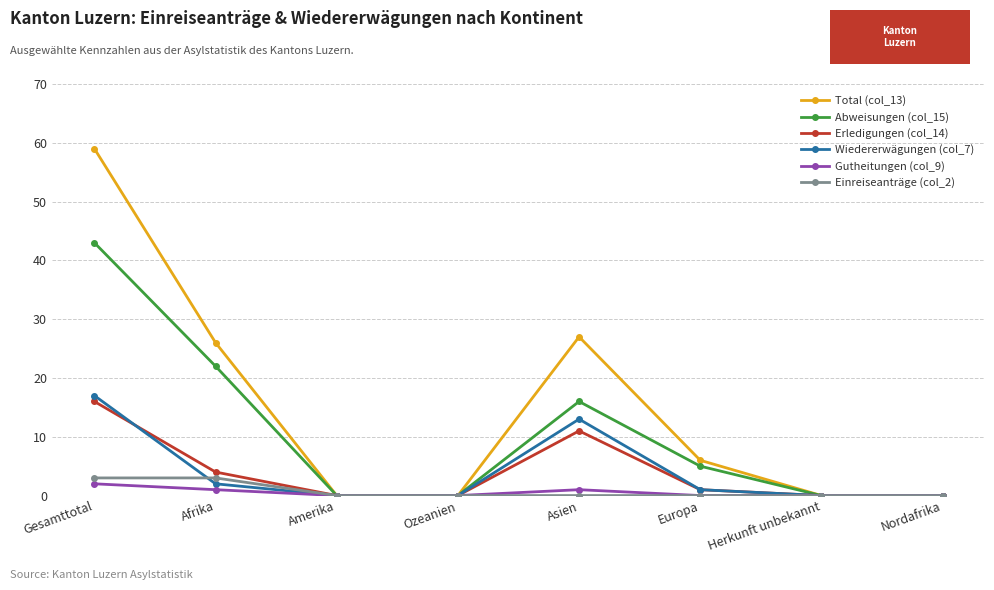

At which category does Erledigungen (col_14) reach its first local peak?

Asien